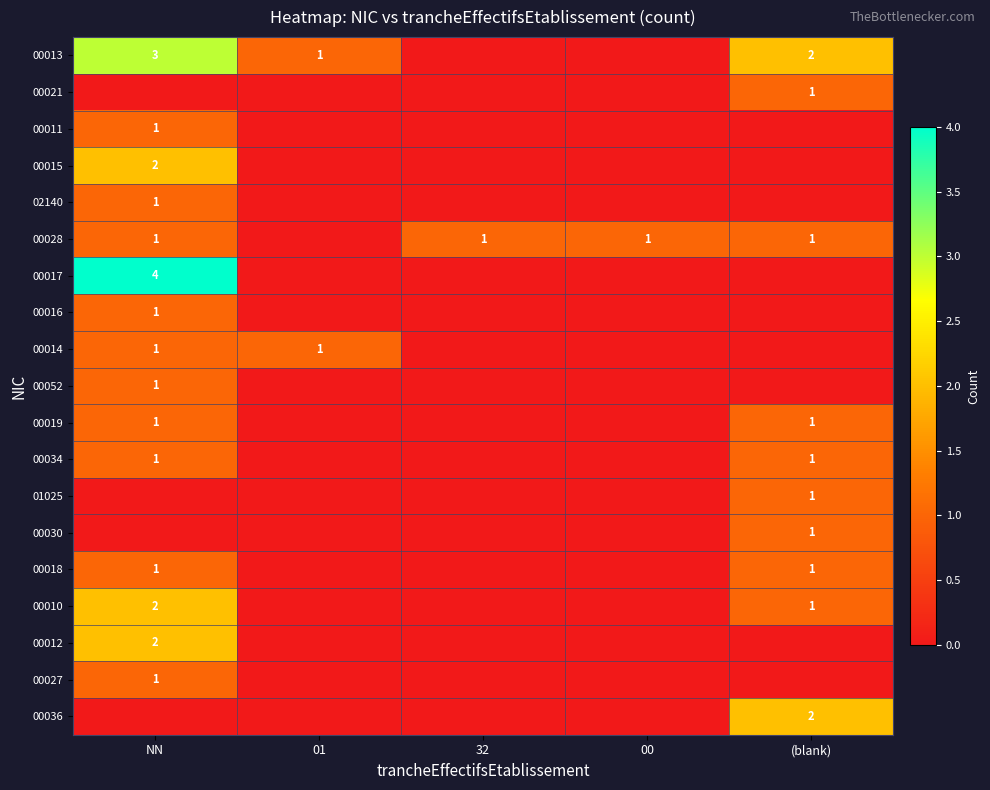

The value of 00036 at (blank) is 0. True or false?

False